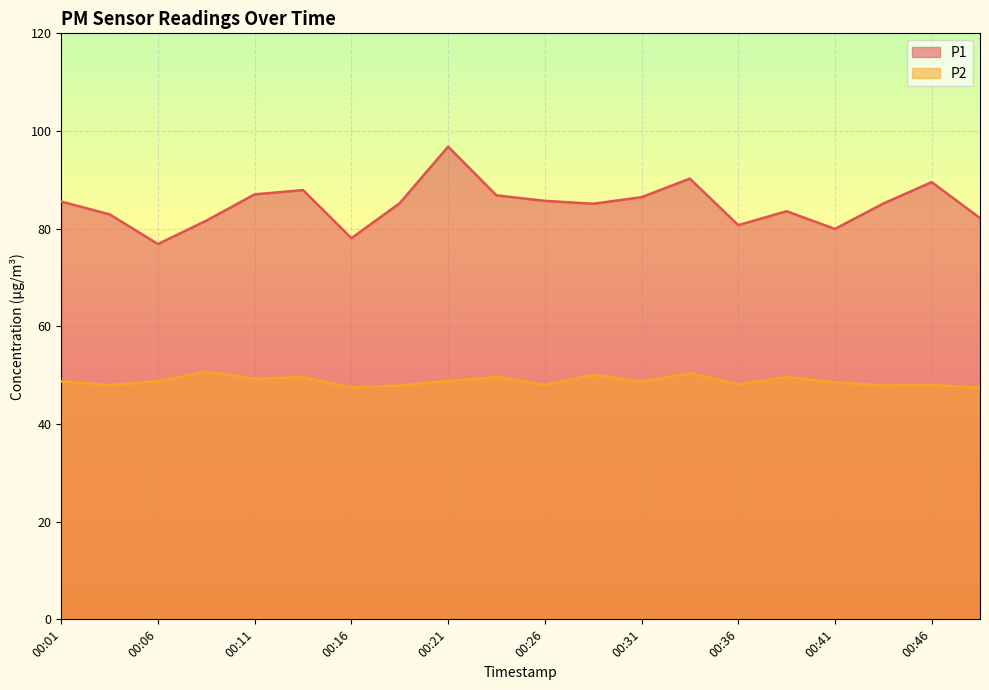

Rank the categories by P1 value from highest to lowest.

00:21, 00:33, 00:46, 00:14, 00:11, 00:23, 00:31, 00:26, 00:01, 00:19, 00:43, 00:28, 00:38, 00:04, 00:49, 00:09, 00:36, 00:41, 00:16, 00:06